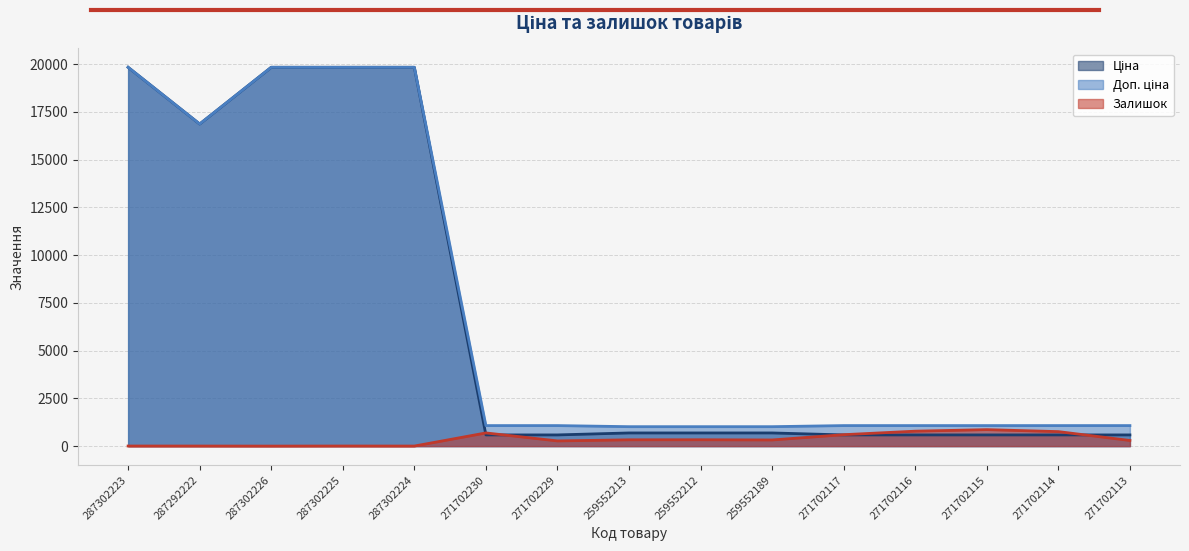

At which category is the sum across all series the highest?

287302223